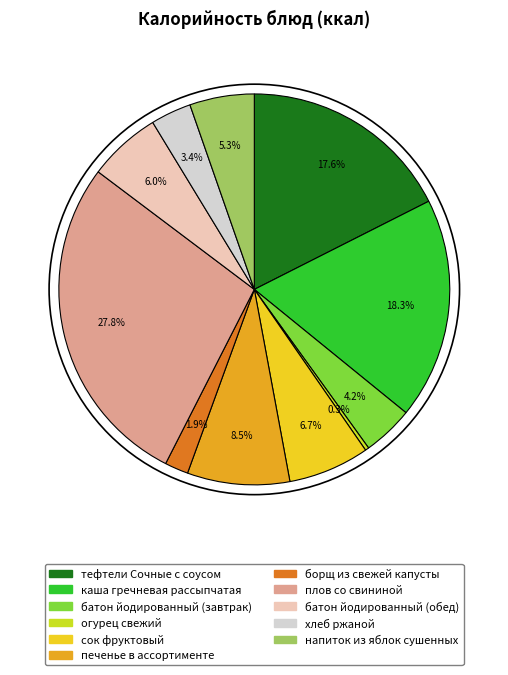

Combined, do печенье в ассортименте and сок фруктовый account for over 50%?

No